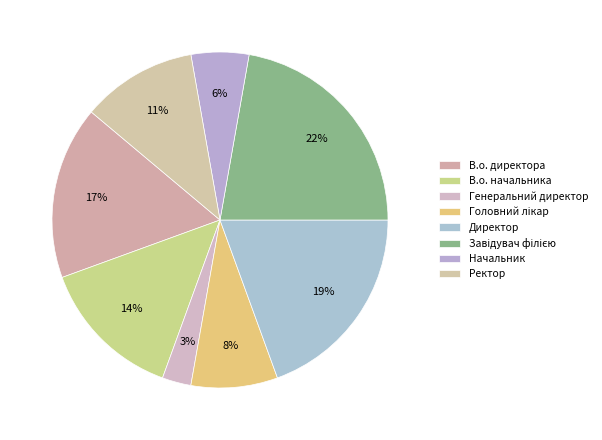

Count the number of slices in the pie.

8